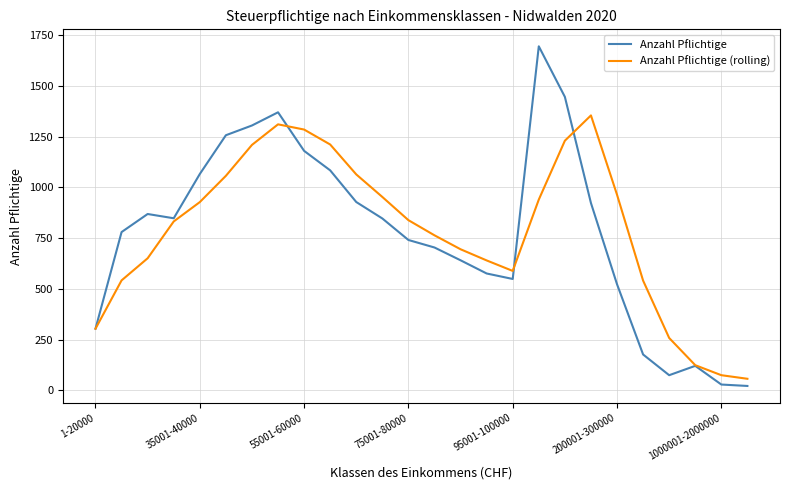

List the series in order of their peak value, lowest first.

Anzahl Pflichtige (rolling), Anzahl Pflichtige